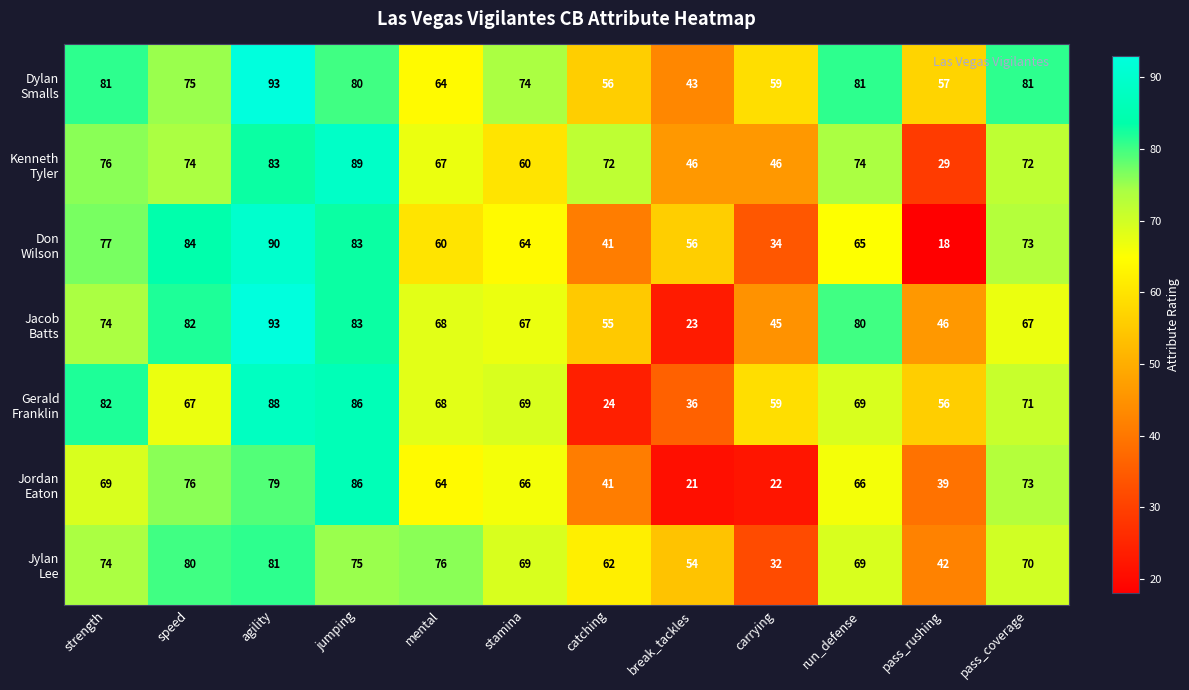

What is the smallest value displayed?

18